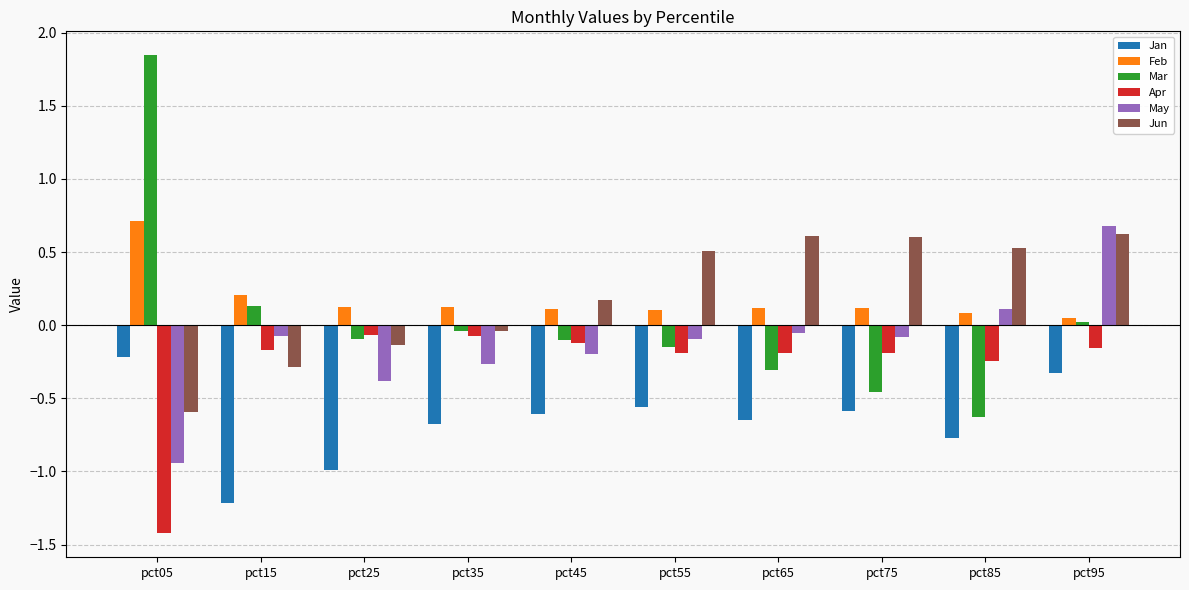

What is the sum of the Jan values at pct75 and pct55?

-1.1